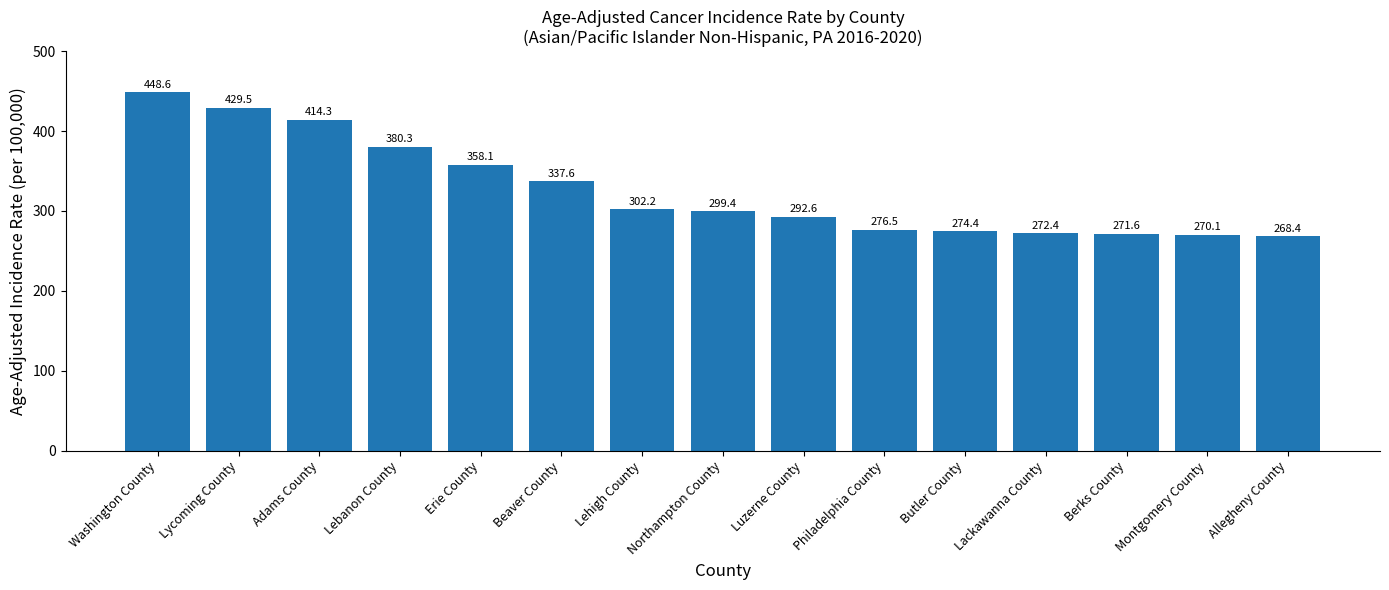

Reading left to right, list all the values displayed in this chart.

448.6	429.5	414.3	380.3	358.1	337.6	302.2	299.4	292.6	276.5	274.4	272.4	271.6	270.1	268.4